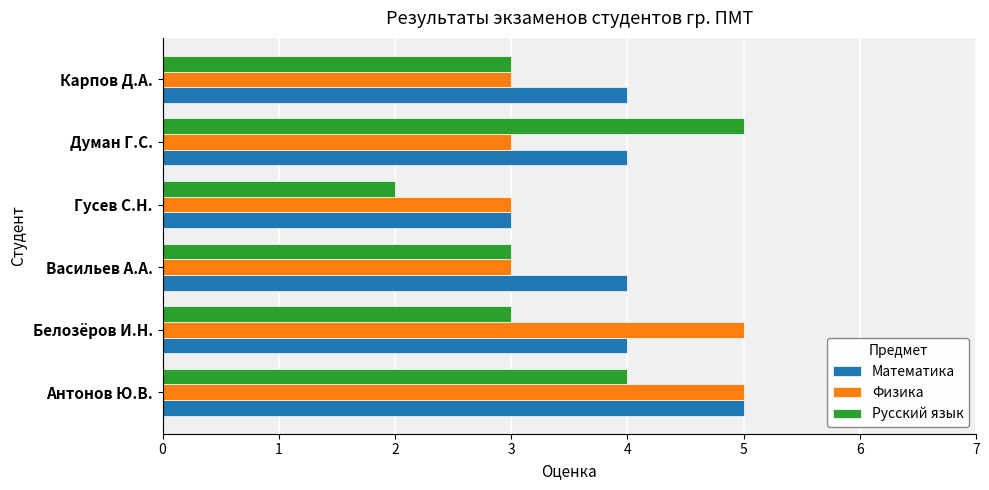

Which category has the lowest value across all series?

Гусев С.Н.